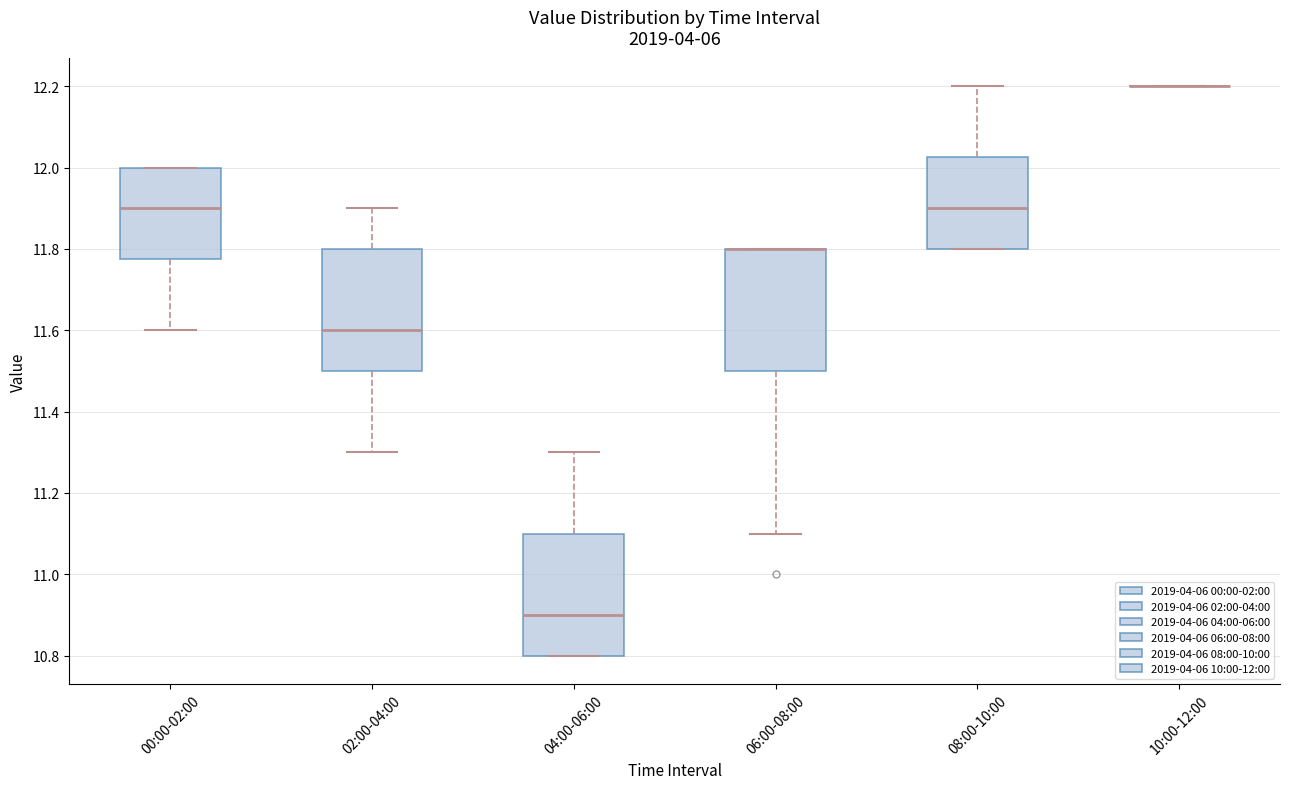

Reading left to right, read every box against the y-axis: the position of its median line, the range the box covers, and the ends of its whiskers. The values are not printed on the chart, so give them approximately, as read against the axis.

00:00-02:00: median 11.90, box 11.78 to 12.00, whiskers 11.60 to 12.00
02:00-04:00: median 11.60, box 11.50 to 11.80, whiskers 11.30 to 11.90
04:00-06:00: median 10.90, box 10.80 to 11.10, whiskers 10.80 to 11.30
06:00-08:00: median 11.80 (drawn on the box's upper edge), box 11.50 to 11.80, whiskers 11.10 to 11.80
08:00-10:00: median 11.90, box 11.80 to 12.02, whiskers 11.80 to 12.20
10:00-12:00: box collapsed to a line at 12.20, whiskers 12.20 to 12.20